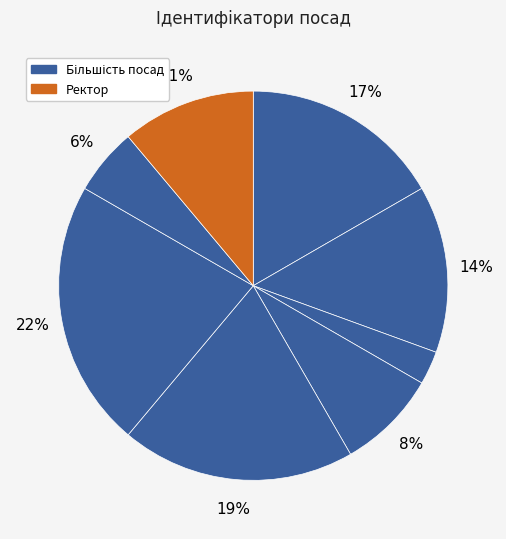

How many slices are in this pie chart?

8